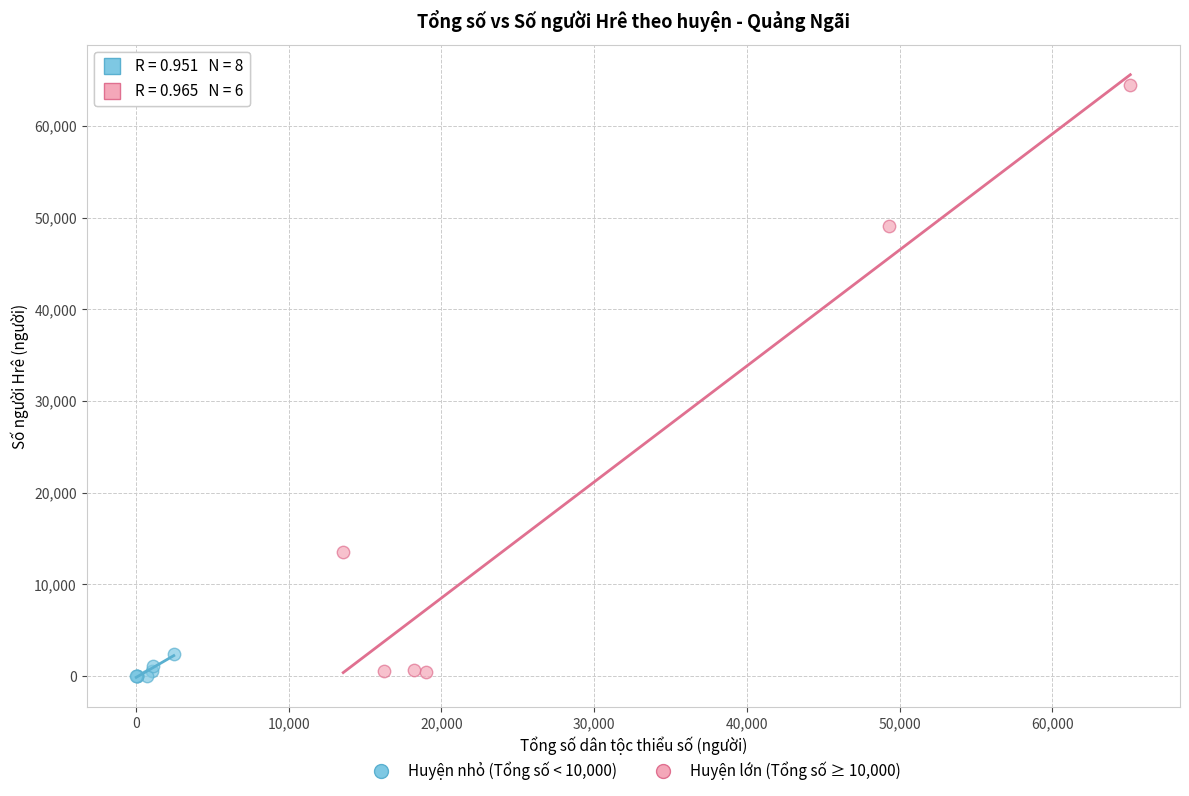

What are all the series names shown in the legend?

Huyện nhỏ (Tổng số < 10,000), Huyện lớn (Tổng số ≥ 10,000)